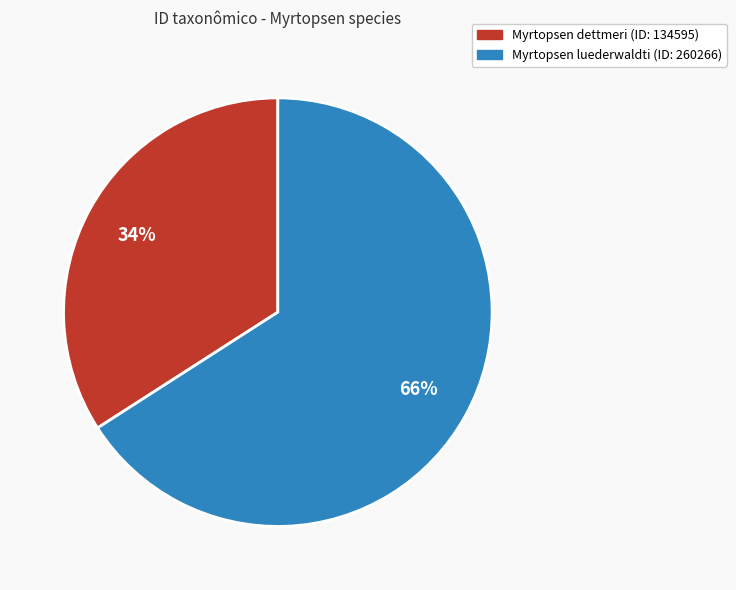

What is the smallest slice in the pie chart?

Myrtopsen dettmeri